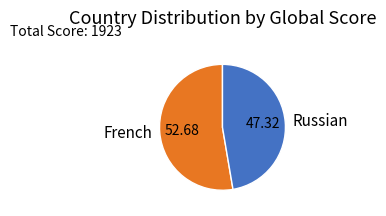

Rank the categories by value from lowest to highest.

Russian, French